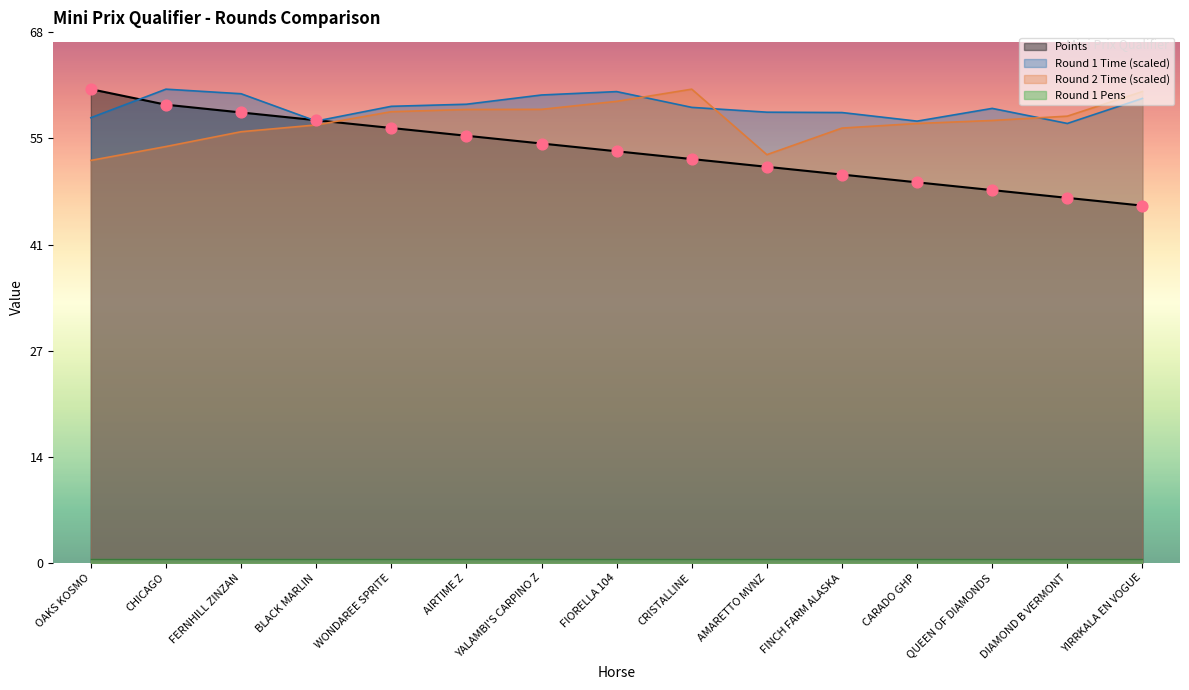

What is the total value across all series at BLACK MARLIN?

170.3